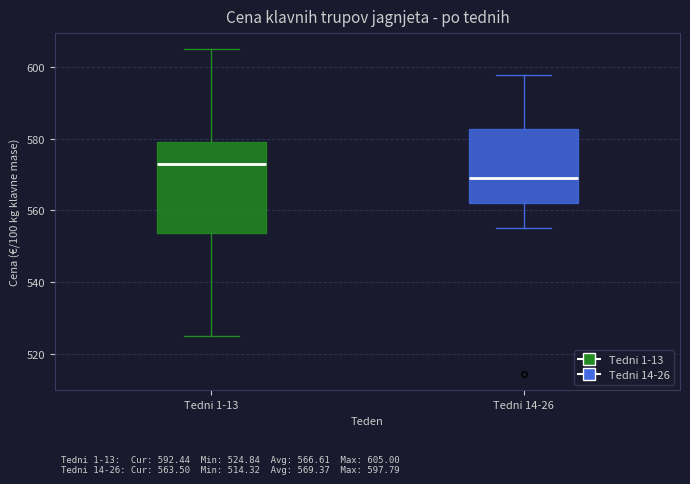

Which box is the tallest, from its lower edge to its upper edge?

Tedni 1-13